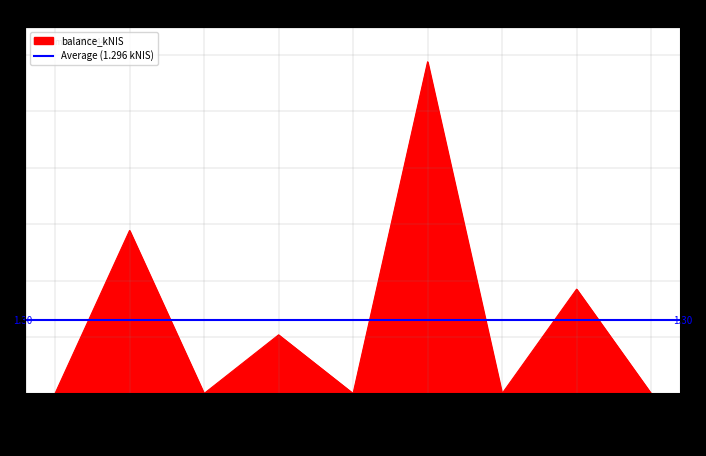

Which label corresponds to the largest value in the chart?

2024-04-11